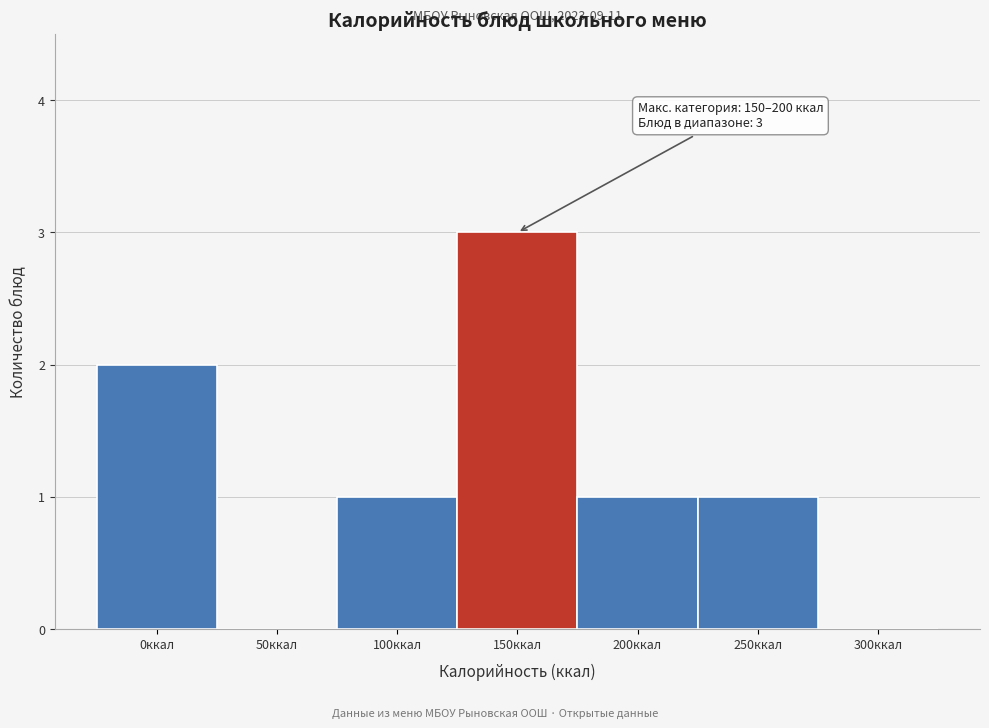

Reading left to right, what are all the values shown in this chart?

0ккал=2	50ккал=0	100ккал=1	150ккал=3	200ккал=1	250ккал=1	300ккал=0